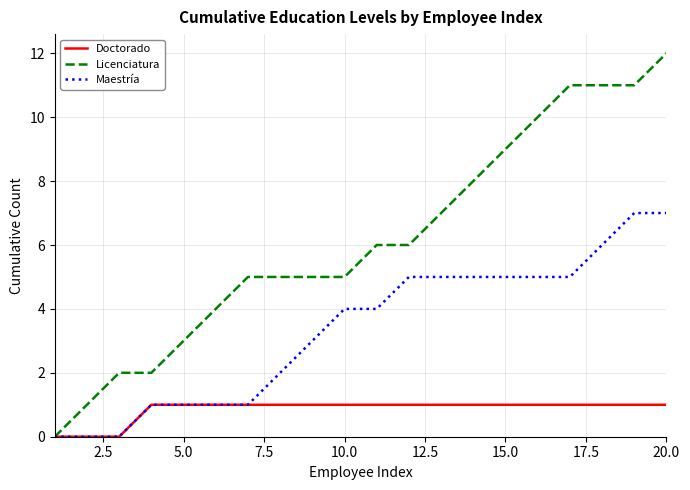

Which series has the largest total across all categories?

Licenciatura